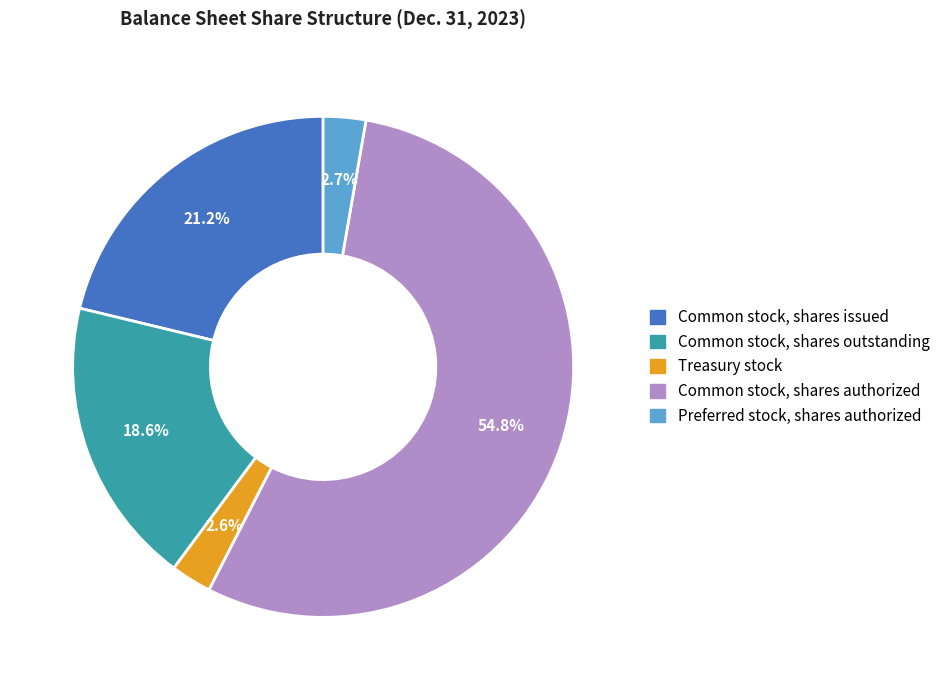

How many segments does this pie chart have?

5